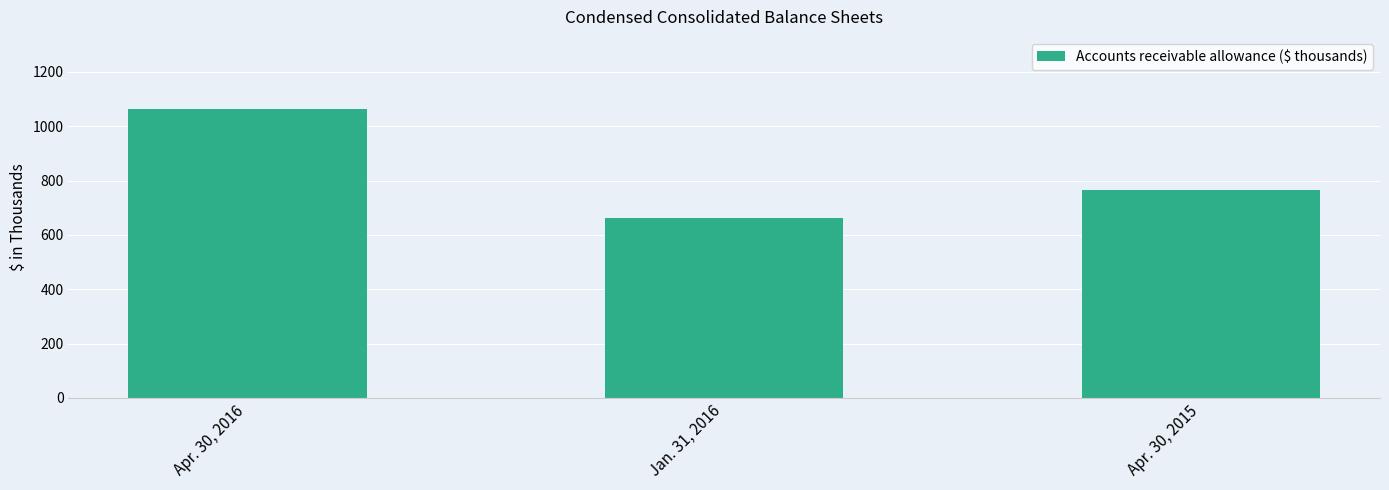

Which label corresponds to the smallest value in the chart?

Jan. 31, 2016